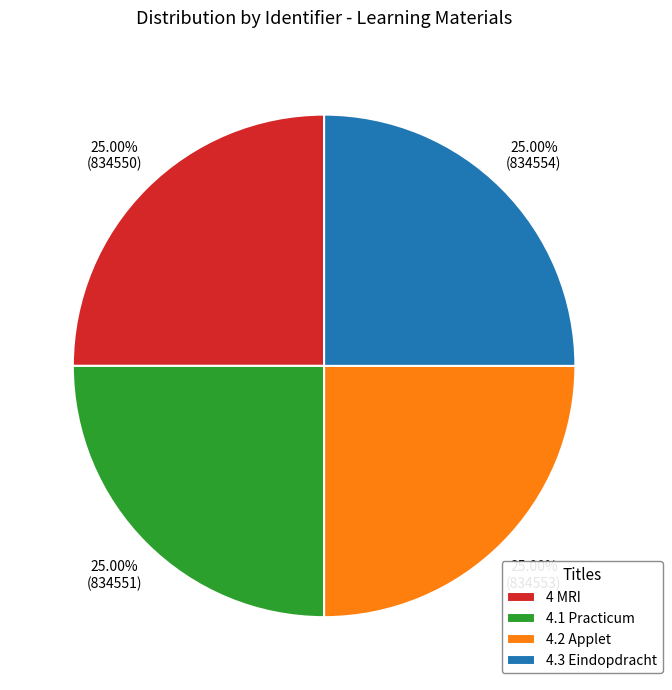

Is there a majority slice in this chart?

No